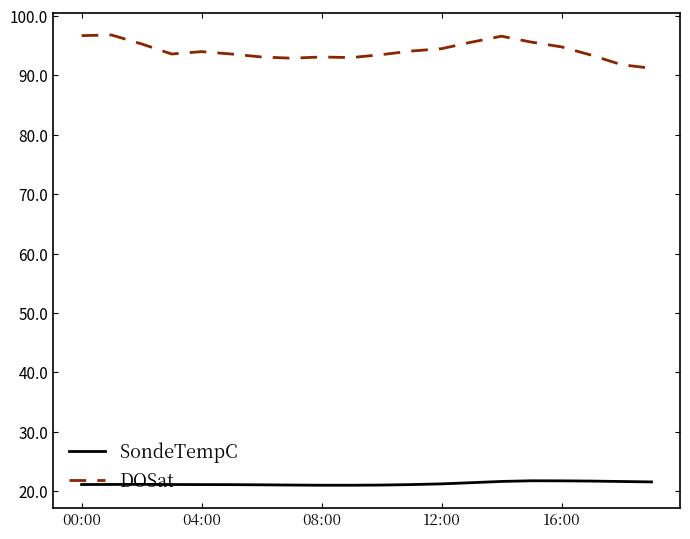

True or false: SondeTempC and DOSat cross at least once.

False